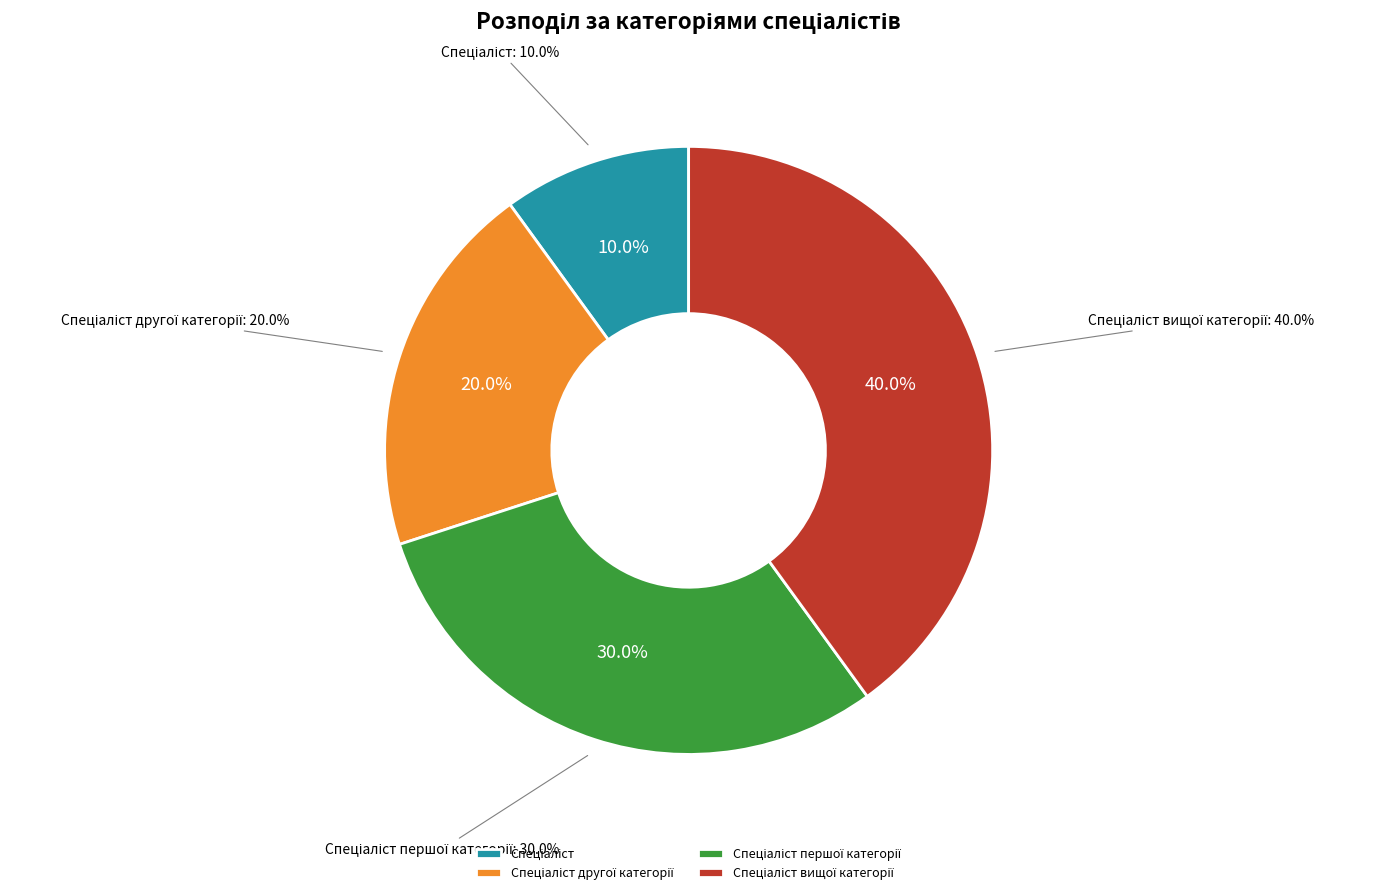

To the nearest percent, what percentage of the pie is Спеціаліст першої категорії?

30%